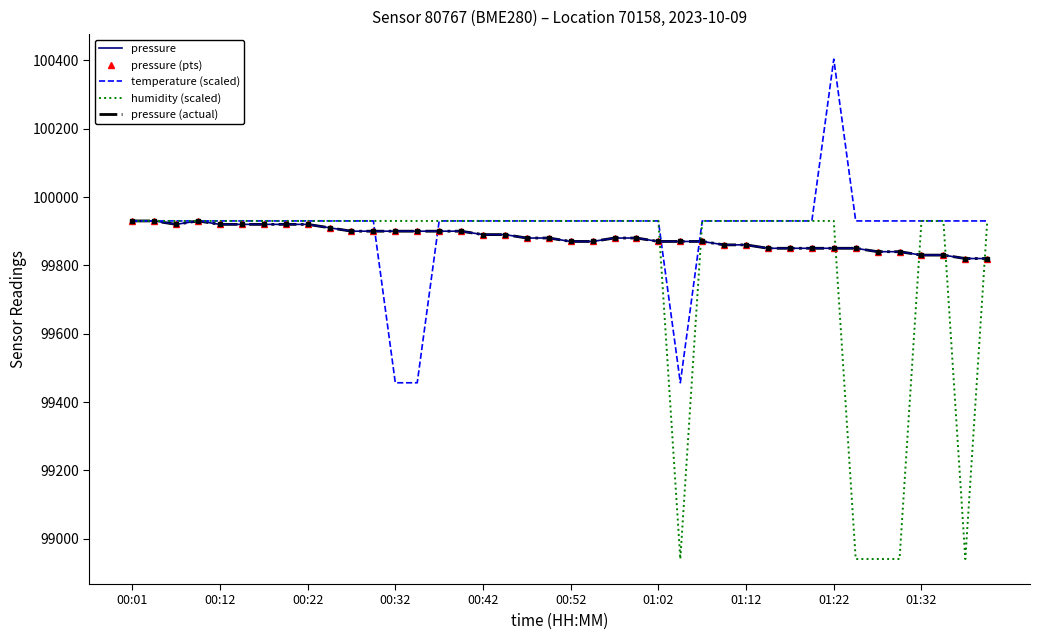

What is the maximum value for humidity (scaled)?

99930.0